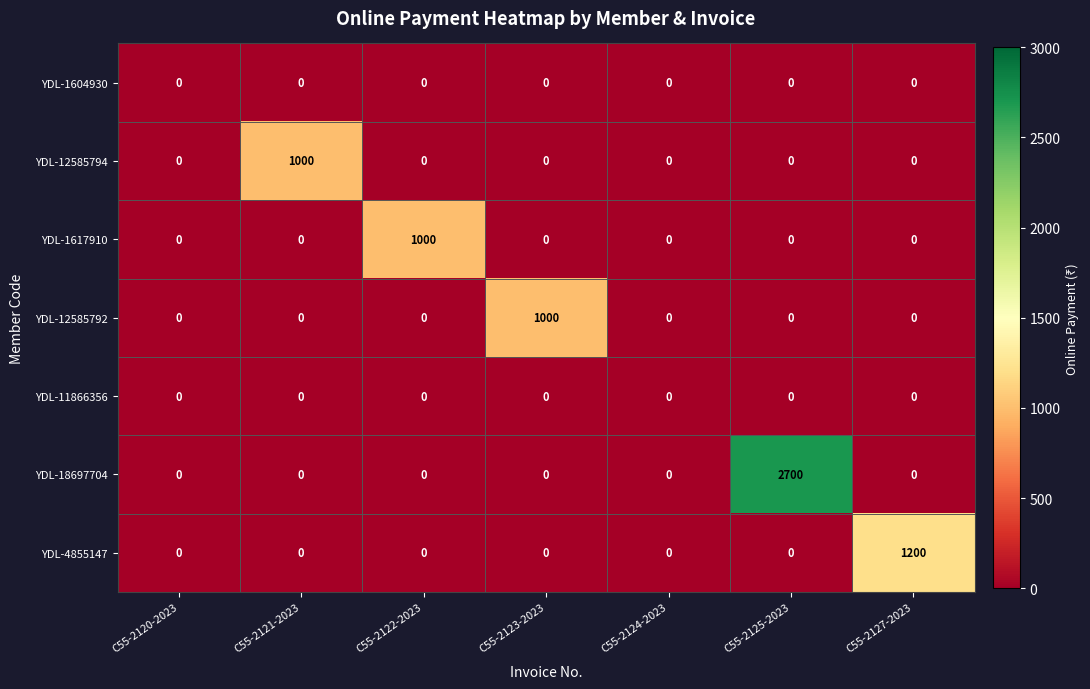

Count the number of data series in this chart.

7